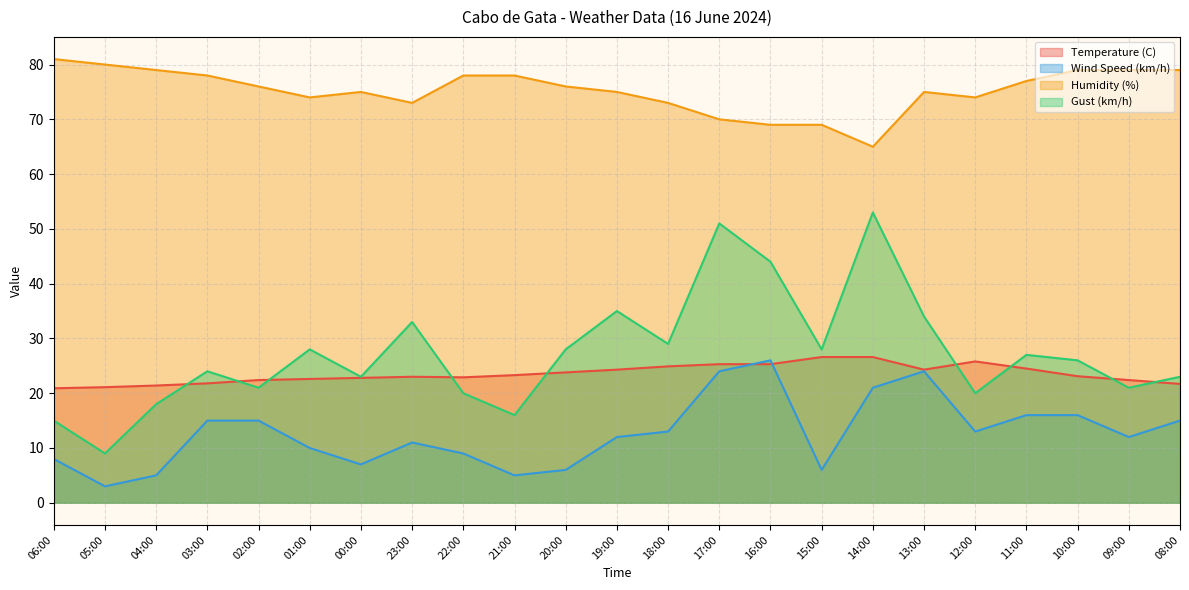

How many interior local peaks does the Temperature (C) series have?

2